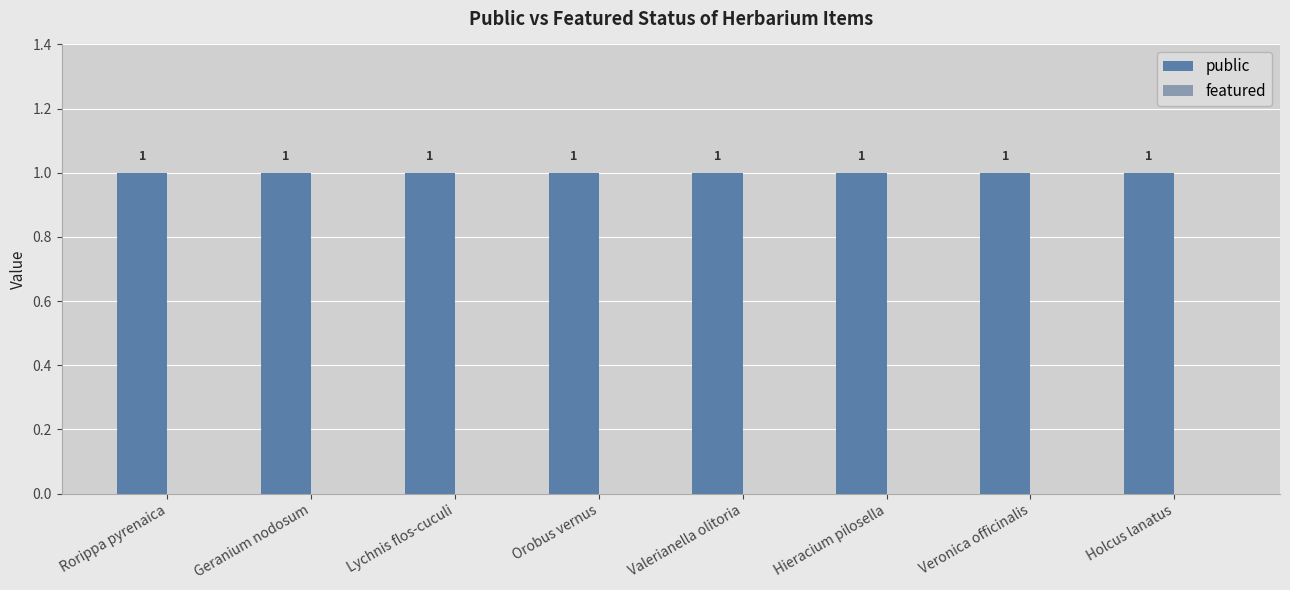

What is the sum of the public values at Valerianella olitoria and Rorippa pyrenaica?

2